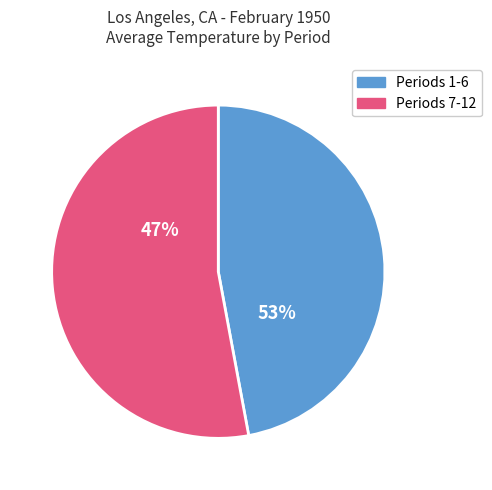

True or false: Period 11 accounts for 19% of the total.

False